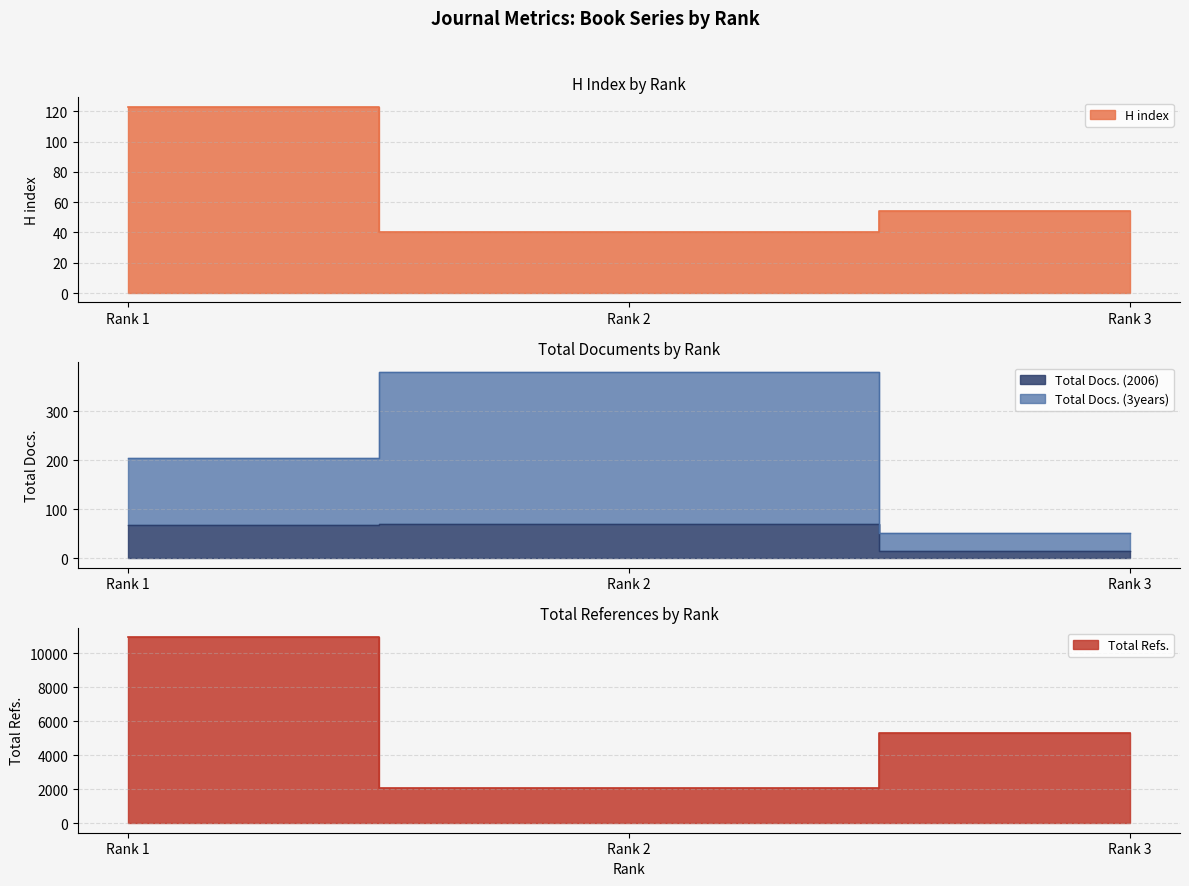

What is the maximum value shown in the chart?

10972